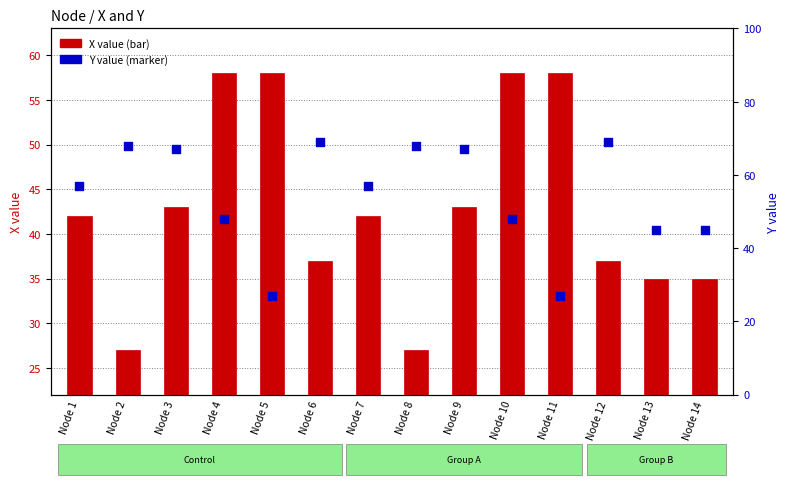

What are all the series names shown in the legend?

X value, Y value